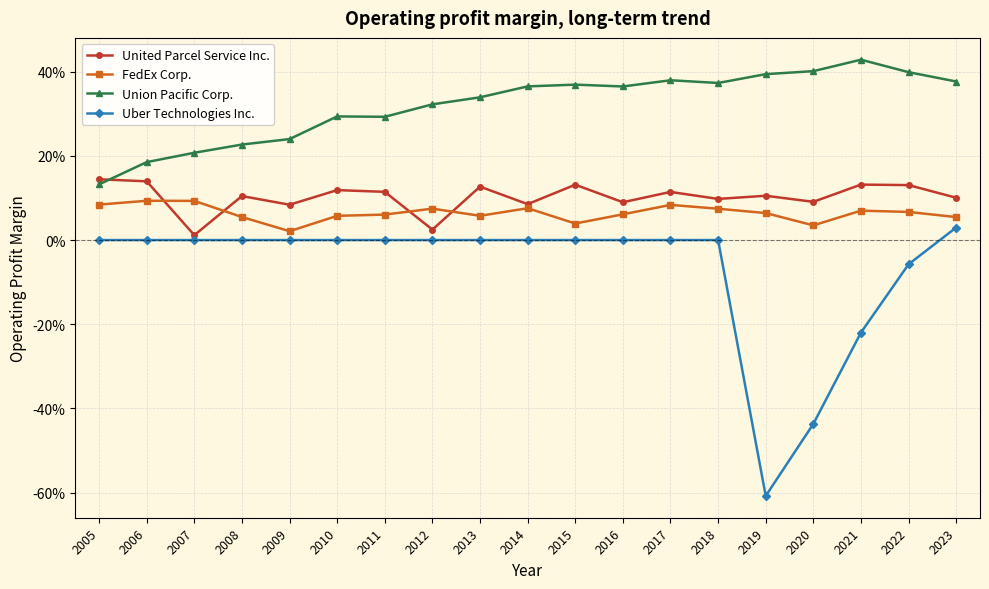

Is this an area chart (filled region under the line)?

No